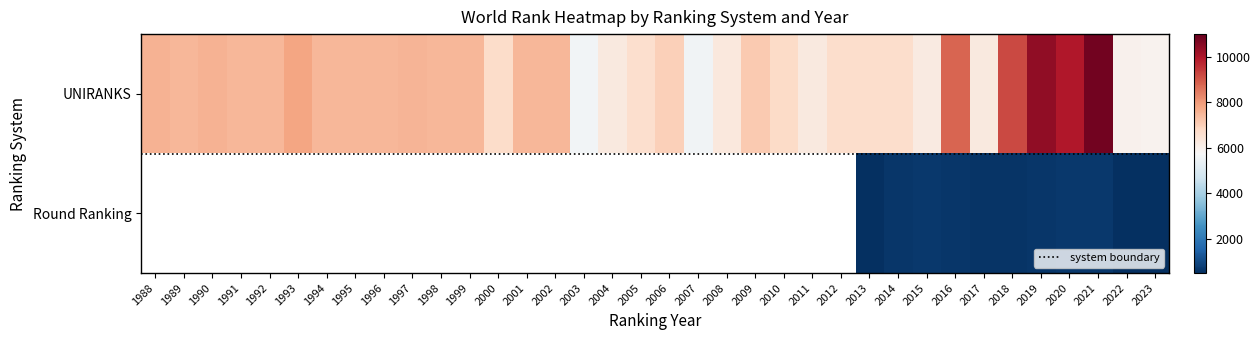

What is the change in value from 1992 to 2002?

-6